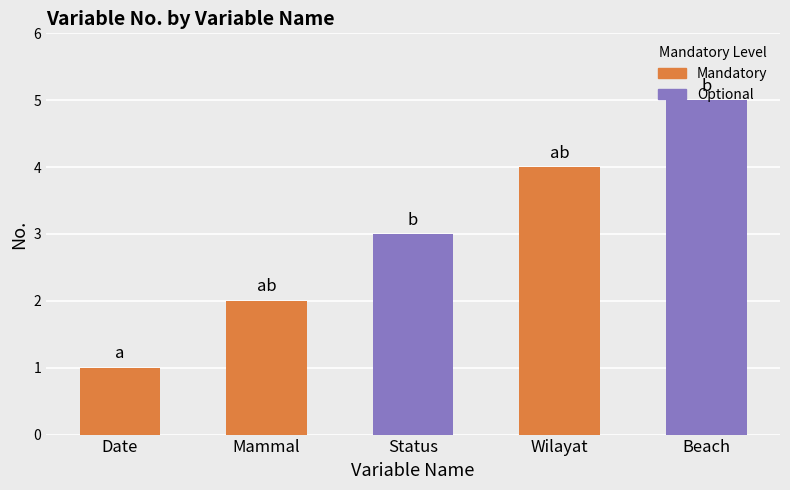

Reading right to left, what are all the values shown in this chart?

5	4	3	2	1